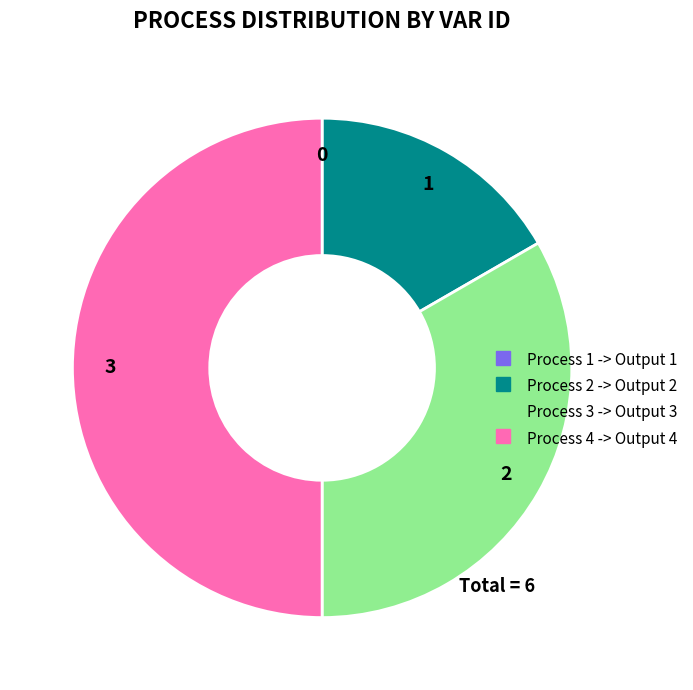

Which category has the biggest portion of the pie?

Process 4 -> Output 4